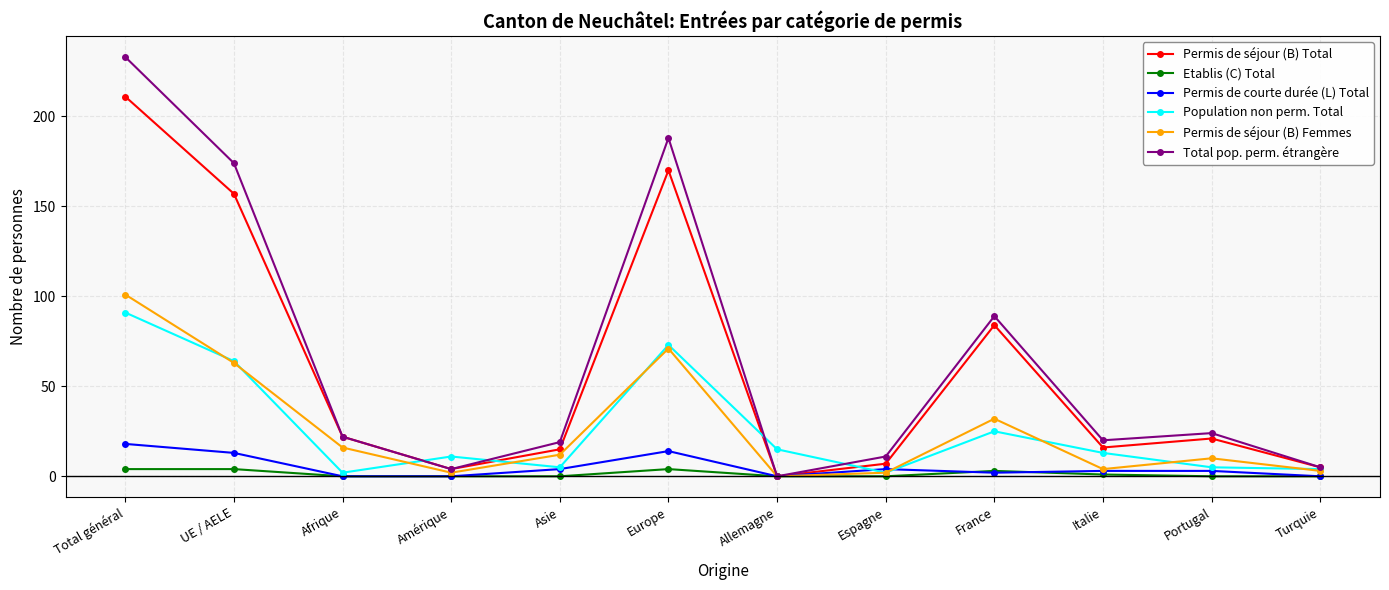

What are all the series names shown in the legend?

Permis de séjour (B) Total, Etablis (C) Total, Permis de courte durée (L) Total, Population non perm. Total, Permis de séjour (B) Femmes, Total pop. perm. étrangère